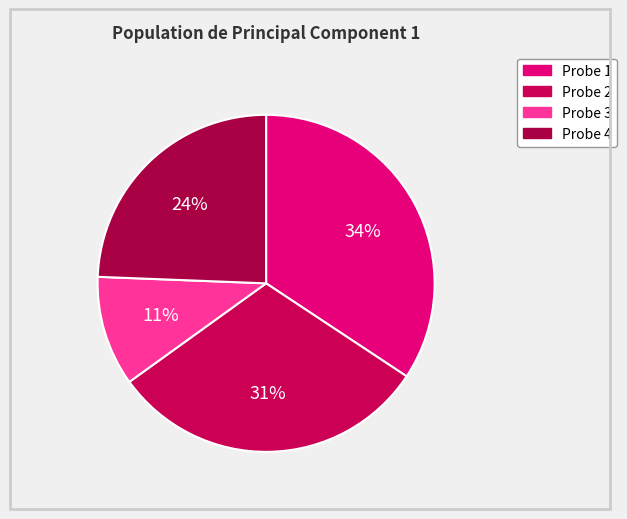

Does any single category account for the majority?

No